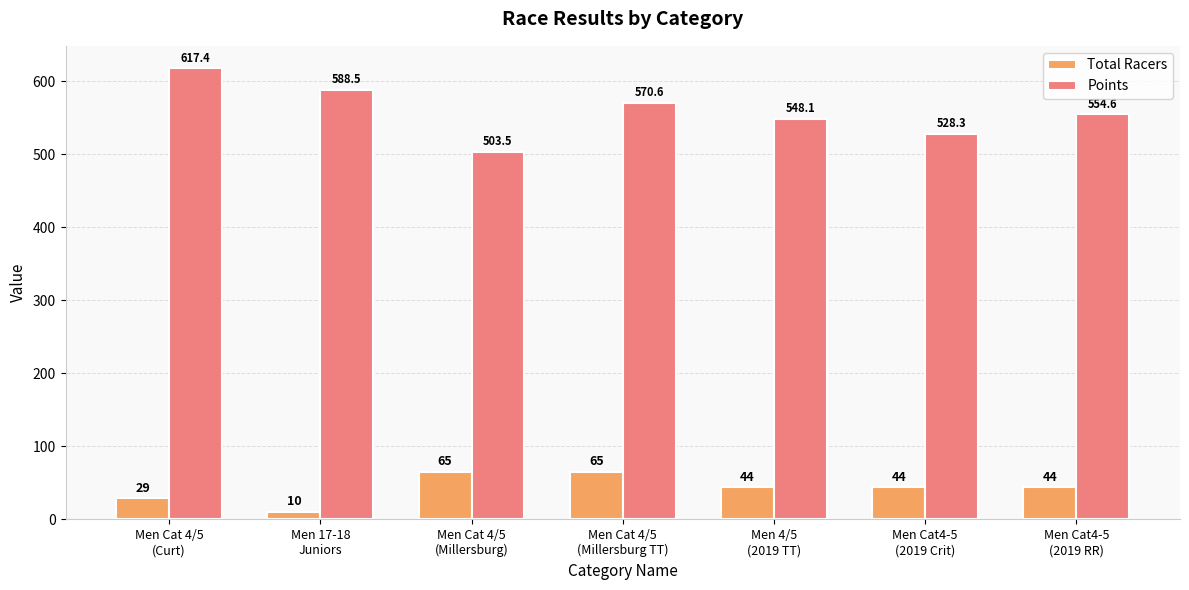

At which category does the chart reach its minimum across all series?

Men 17-18
Juniors